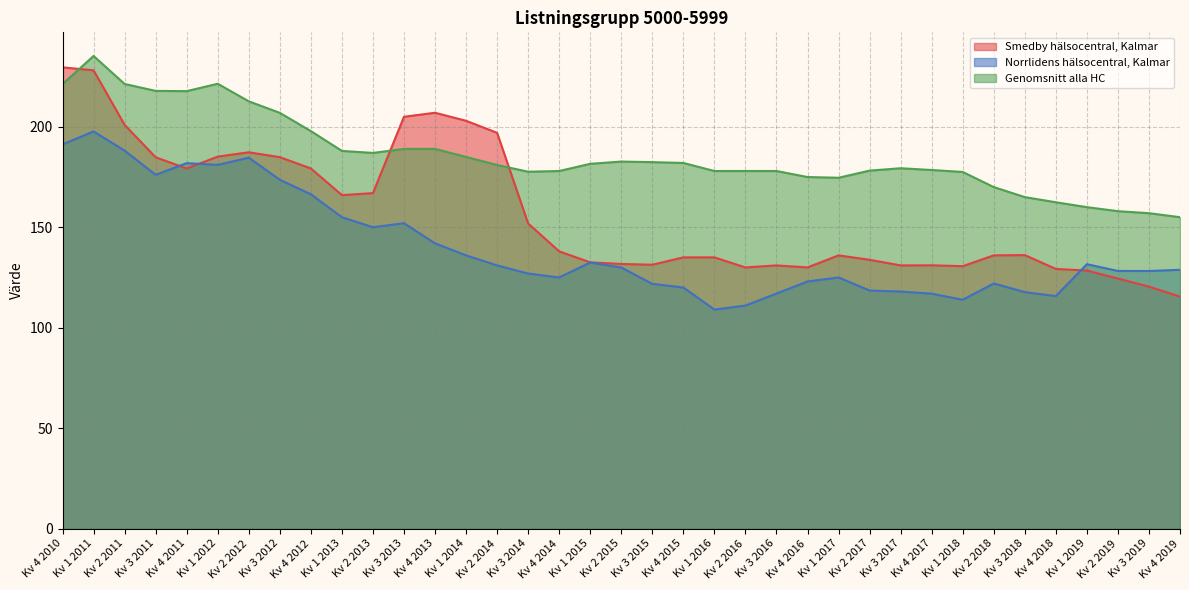

What are all the series names shown in the legend?

Smedby hälsocentral, Kalmar, Norrlidens hälsocentral, Kalmar, Genomsnitt alla HC